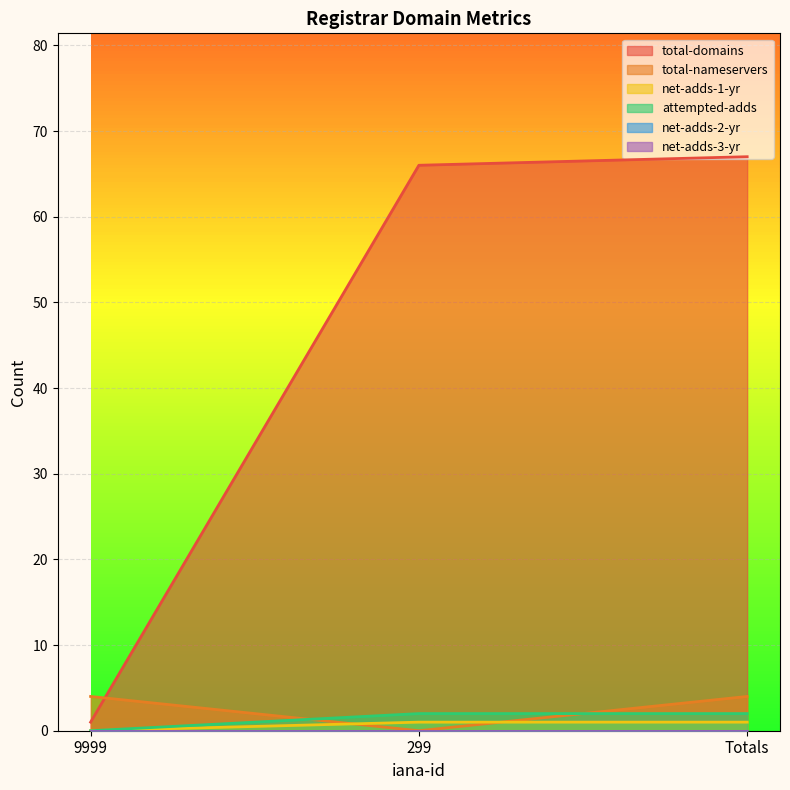

Rank the categories by attempted-adds value from lowest to highest.

9999, 299, Totals